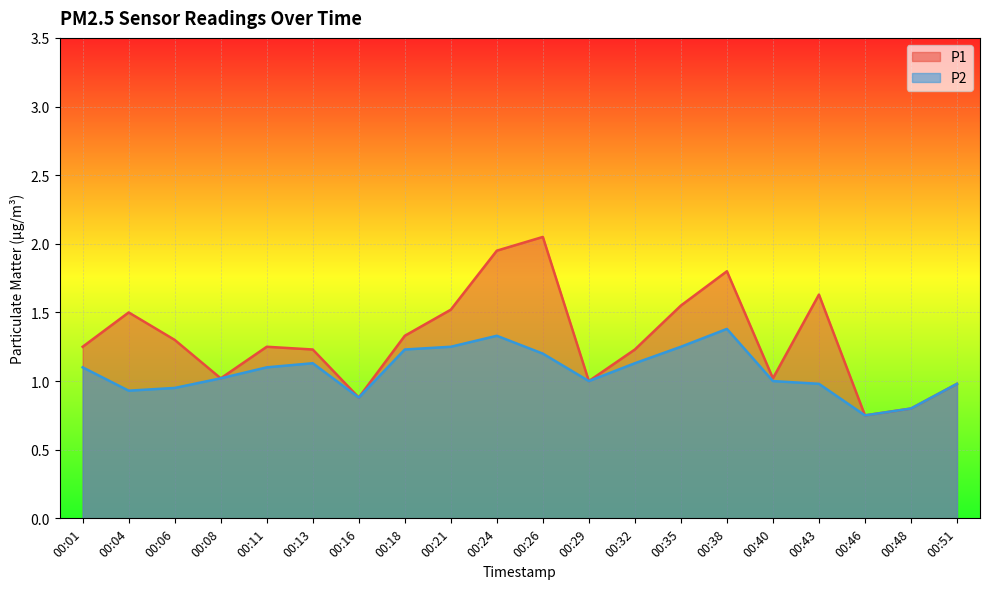

Reading left to right, extract all data points from this chart.

P1: 00:01=1.2	00:04=1.5	00:06=1.3	00:08=1.0	00:11=1.2	00:13=1.2	00:16=0.9	00:18=1.3	00:21=1.5	00:24=1.9	00:26=2.0	00:29=1.0	00:32=1.2	00:35=1.6	00:38=1.8	00:40=1.0	00:43=1.6	00:46=0.8	00:48=0.8	00:51=1.0
P2: 00:01=1.1	00:04=0.9	00:06=0.9	00:08=1.0	00:11=1.1	00:13=1.1	00:16=0.9	00:18=1.2	00:21=1.2	00:24=1.3	00:26=1.2	00:29=1.0	00:32=1.1	00:35=1.2	00:38=1.4	00:40=1.0	00:43=1.0	00:46=0.8	00:48=0.8	00:51=1.0